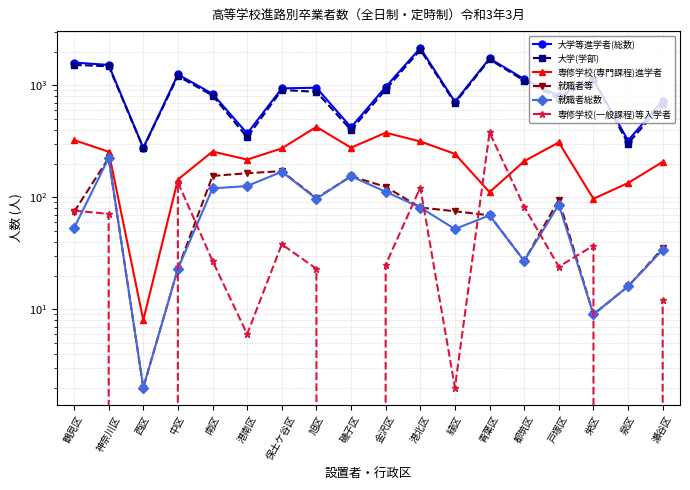

What is the difference between the second highest and second lowest values in the 就職者等 series?

162